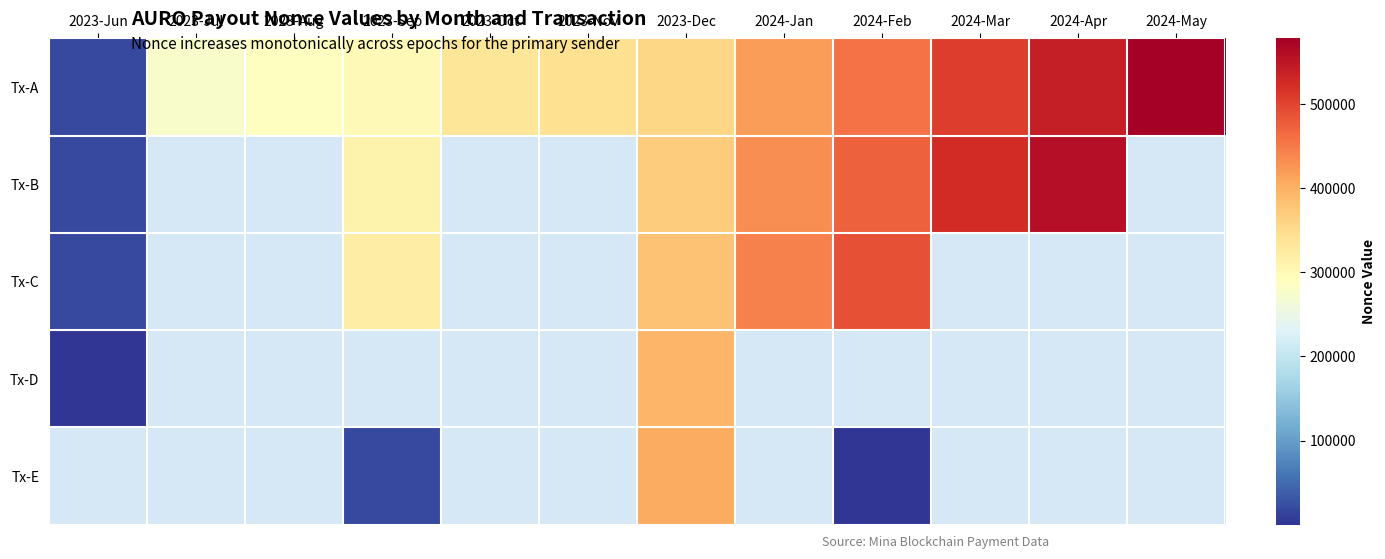

At which category is the sum across all series the highest?

2023-Dec